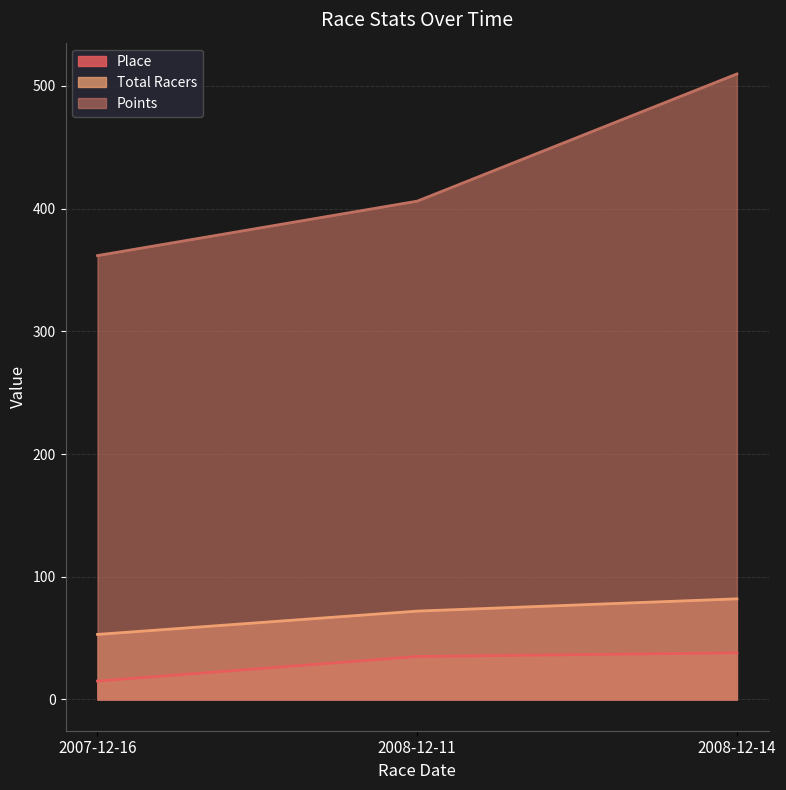

How many lines are shown in the chart?

3